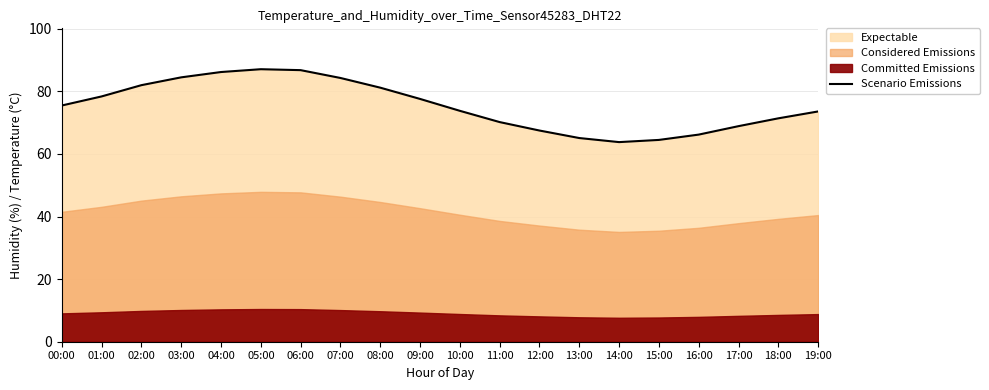

What is the approximate value at 14:00?

63.8